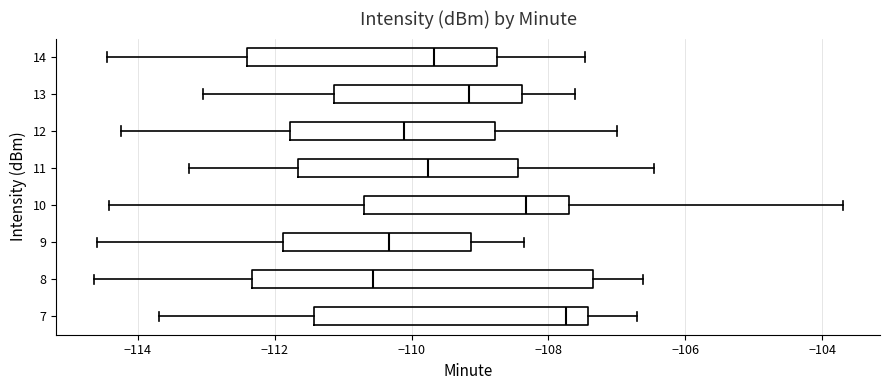

Reading bottom to top, transcribe this box plot: for each box, give where its median line is, the range the box spans, and where its two whiskers end, as read against the x-axis. The values are not printed on the chart, so give them approximately, as read against the axis.

7: median -107.8, box -111.4 to -107.4, whiskers -113.6 to -106.8
8: median -110.6, box -112.4 to -107.4, whiskers -114.6 to -106.6
9: median -110.4, box -111.8 to -109.2, whiskers -114.6 to -108.4
10: median -108.4, box -110.8 to -107.8, whiskers -114.4 to -103.8
11: median -109.8, box -111.6 to -108.4, whiskers -113.2 to -106.4
12: median -110.2, box -111.8 to -108.8, whiskers -114.2 to -107.0
13: median -109.2, box -111.2 to -108.4, whiskers -113.0 to -107.6
14: median -109.6, box -112.4 to -108.8, whiskers -114.4 to -107.4